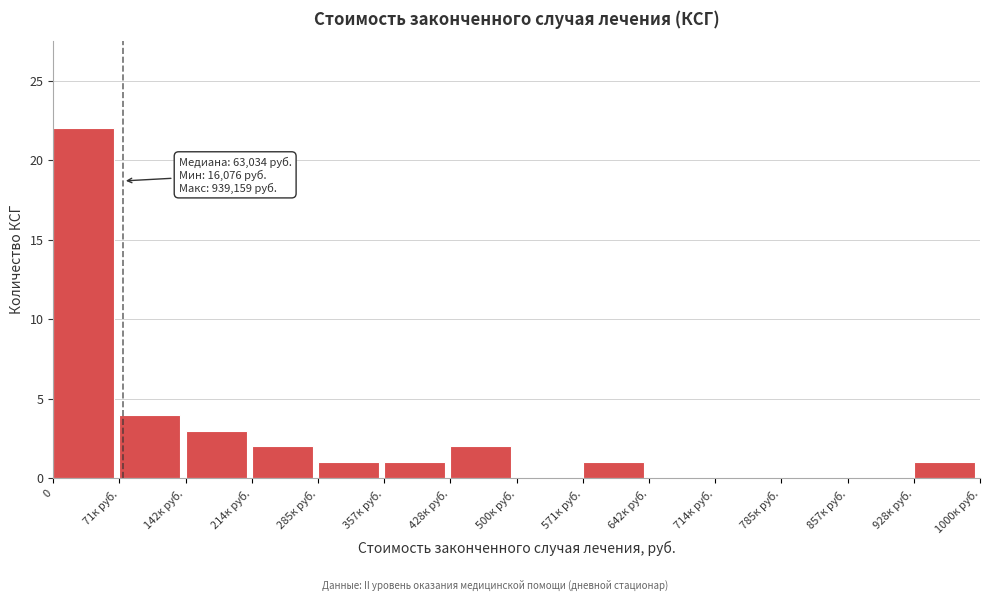

Reading left to right, extract all data points from this chart.

0=22	71к руб.=4	142к руб.=3	214к руб.=2	285к руб.=1	357к руб.=1	428к руб.=2	500к руб.=0	571к руб.=1	642к руб.=0	714к руб.=0	785к руб.=0	857к руб.=0	928к руб.=1